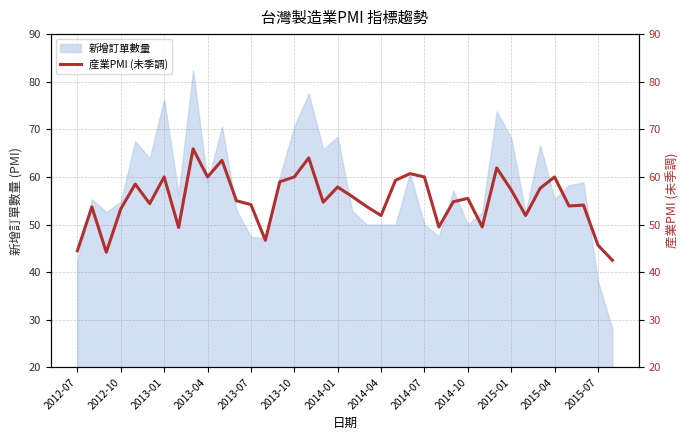

What is the highest value of the 新增訂單數量 series?

82.4